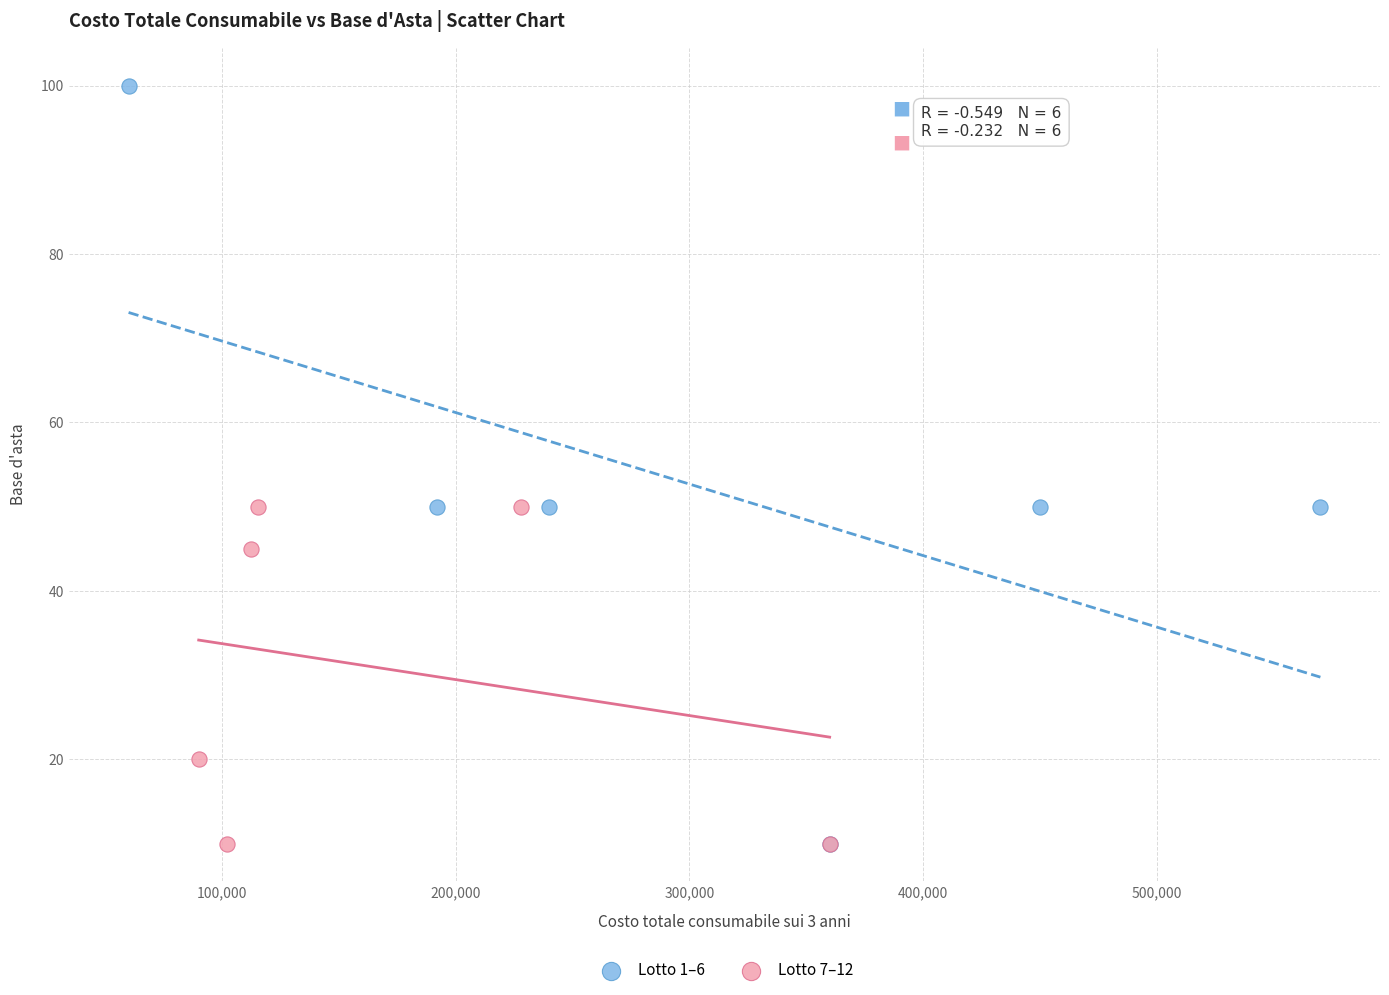

Which series has the widest spread of Y values?

Lotto 1–6